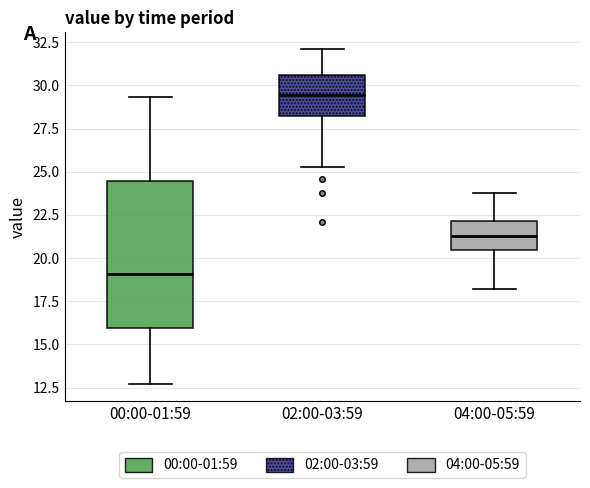

Comparing the boxes themselves (not the whiskers), which one is the tallest?

00:00-01:59